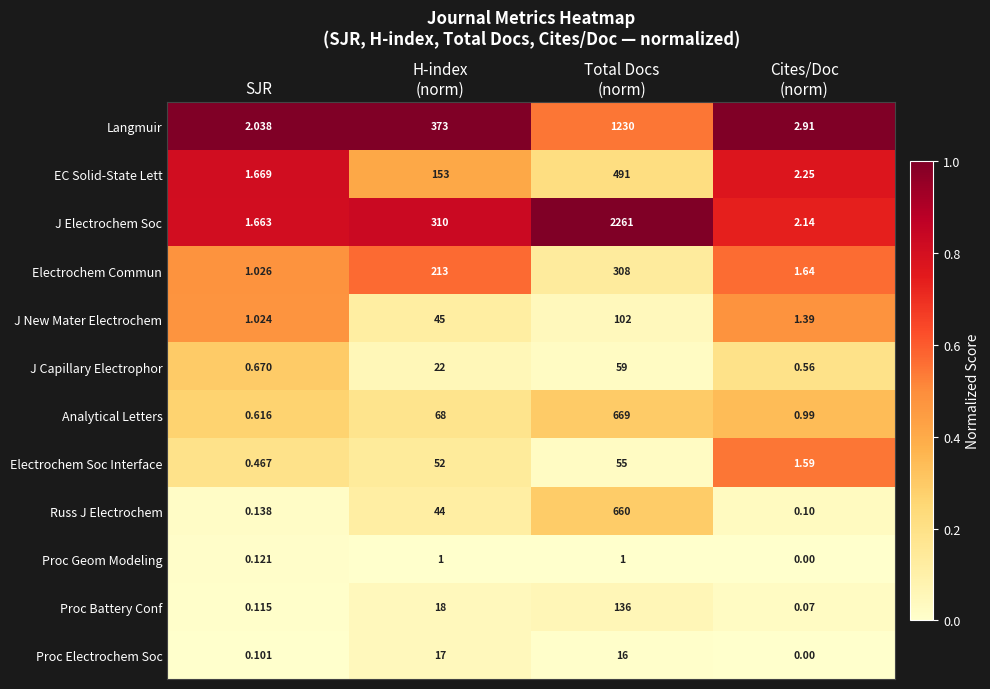

Which series has the widest spread of values?

J Electrochem Soc